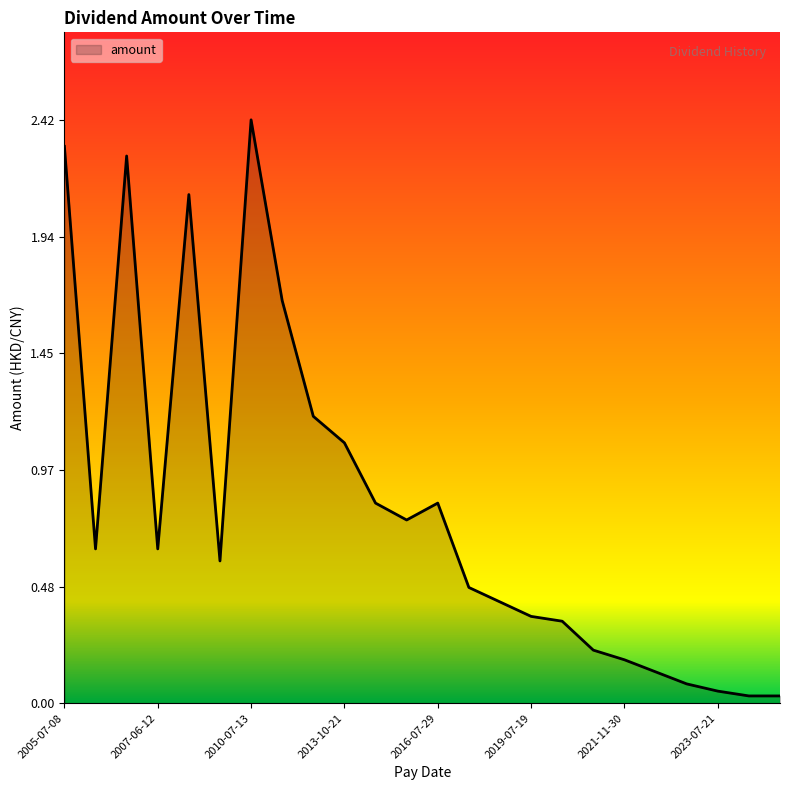

What is the difference between the maximum and minimum values?

2.4